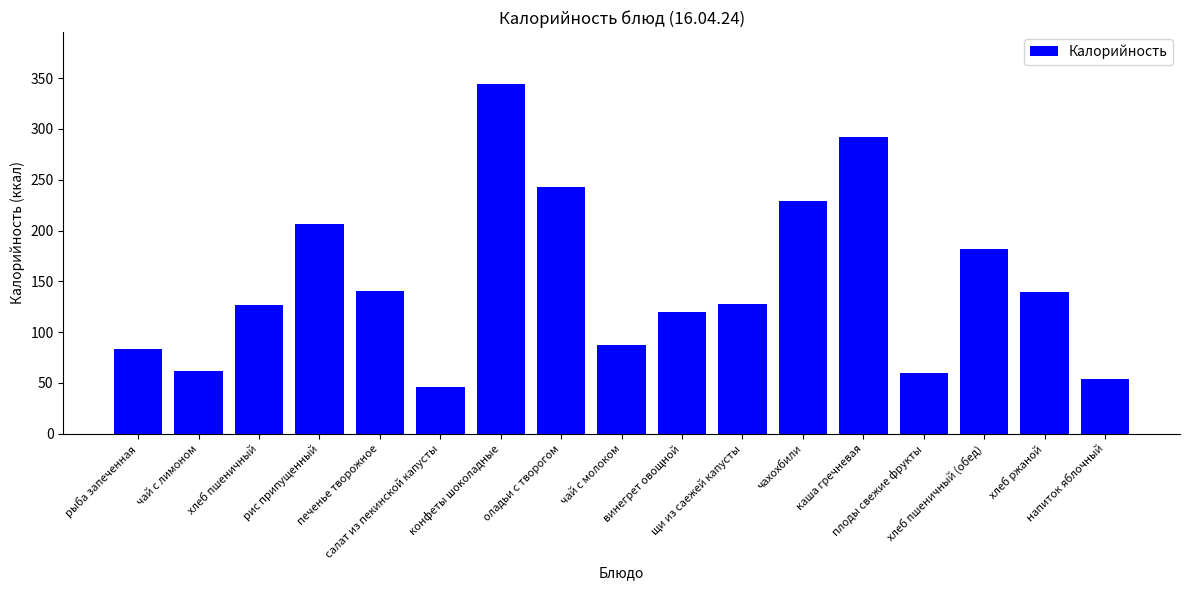

What is the smallest value displayed?

45.6